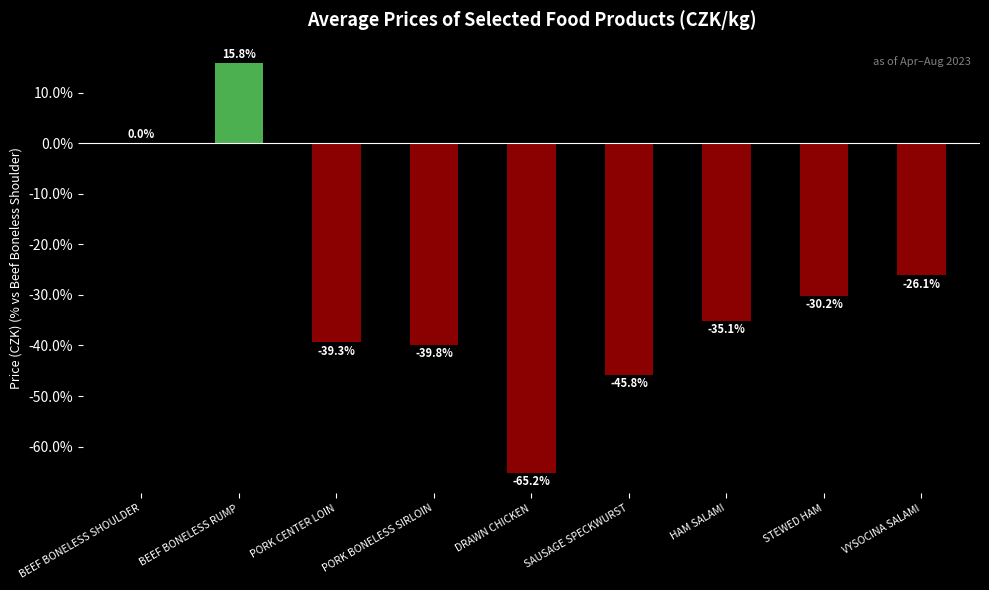

At which category does the chart reach its peak across all series?

BEEF BONELESS RUMP